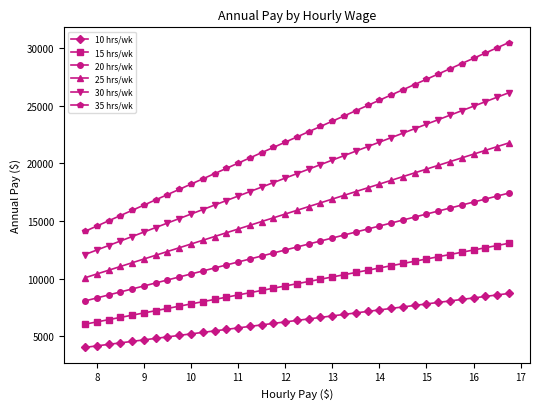

Is this an area chart (filled region under the line)?

No